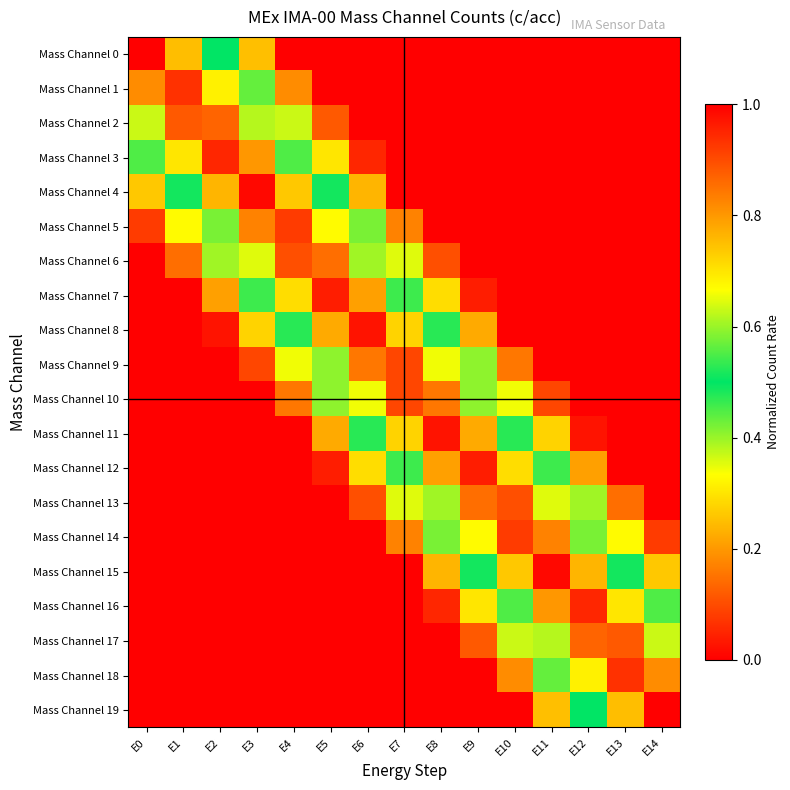

Which series has the largest range (max minus min)?

Mass Channel 0